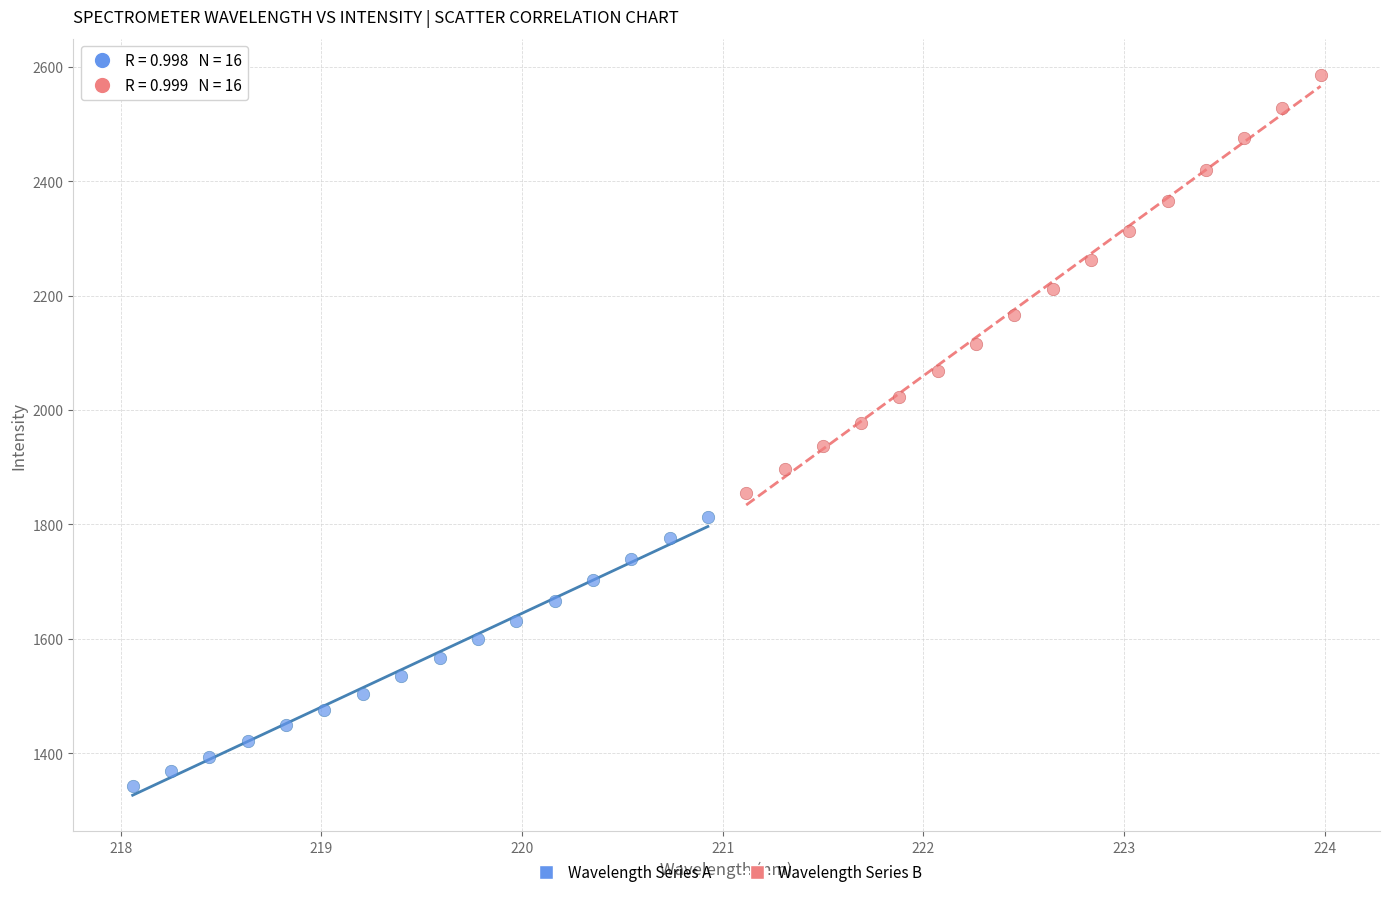

Which series has the largest Y range (max minus min)?

Wavelength Series B